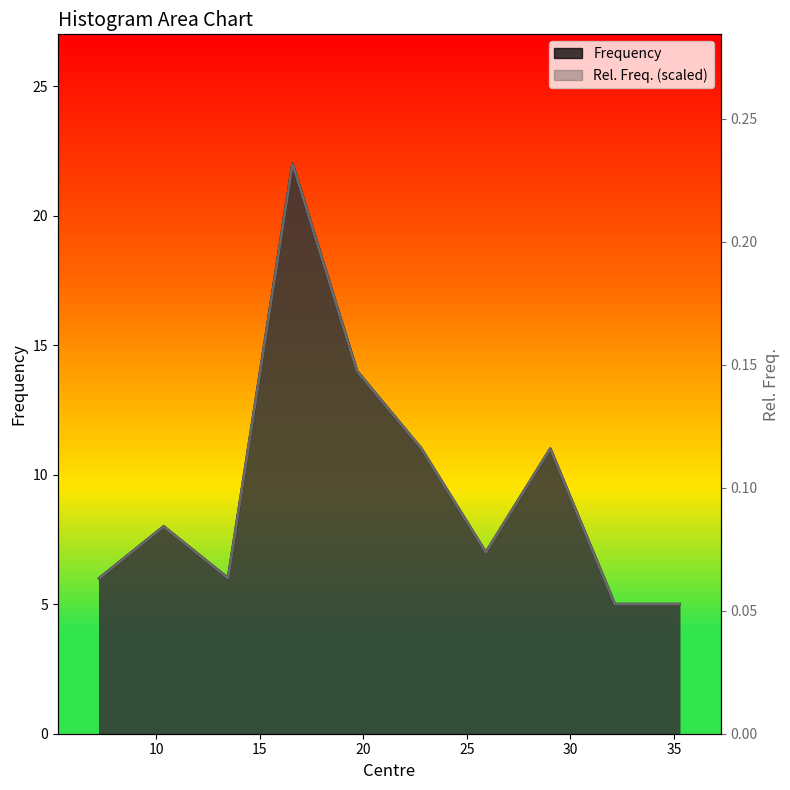

Which series has the largest range (max minus min)?

Frequency